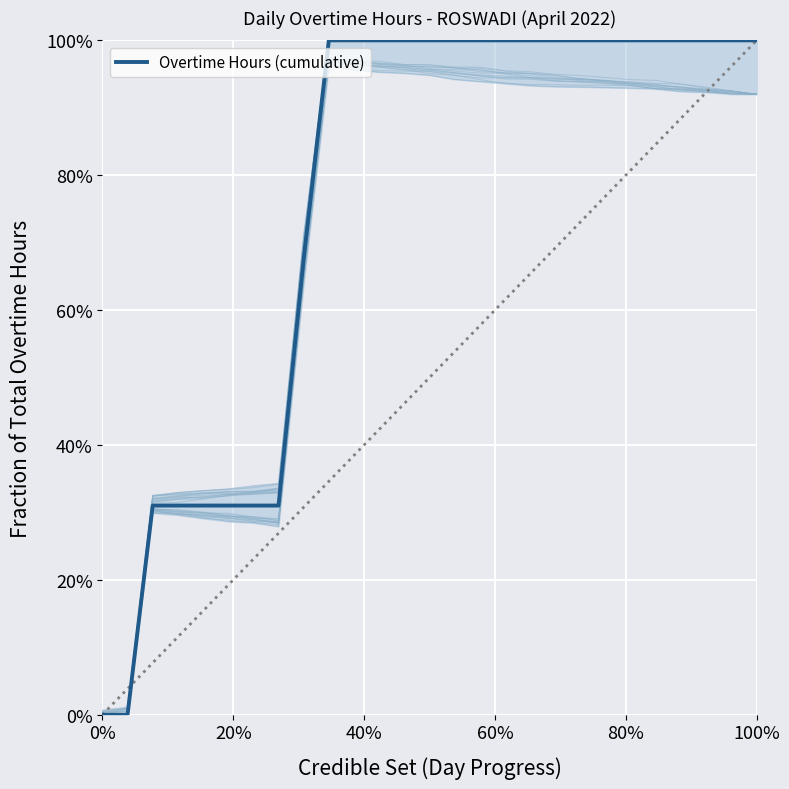

How many lines are shown in the chart?

1